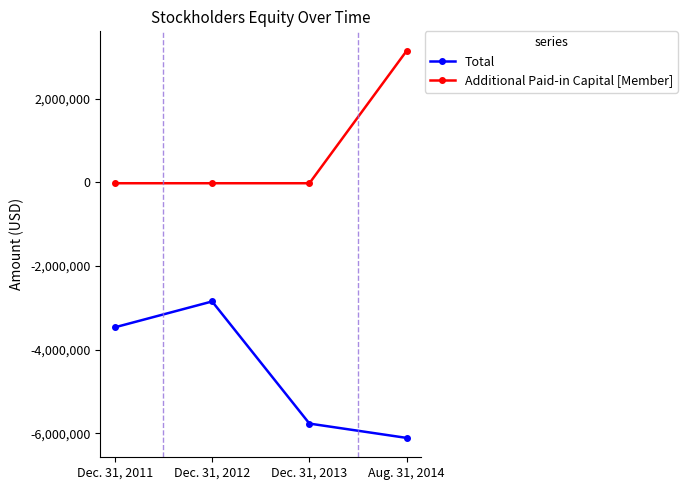

What is the spread (max minus min) of values at Aug. 31, 2014?

9261781